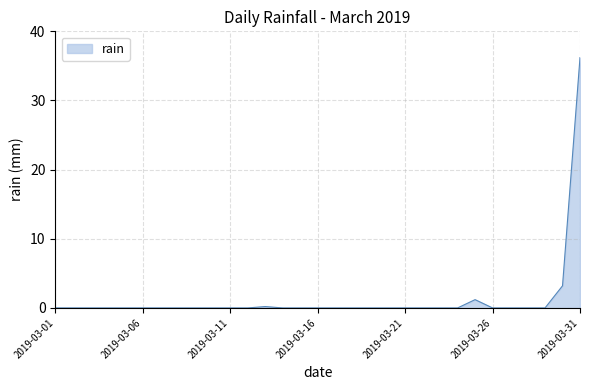

What is the maximum value shown in the chart?

36.2